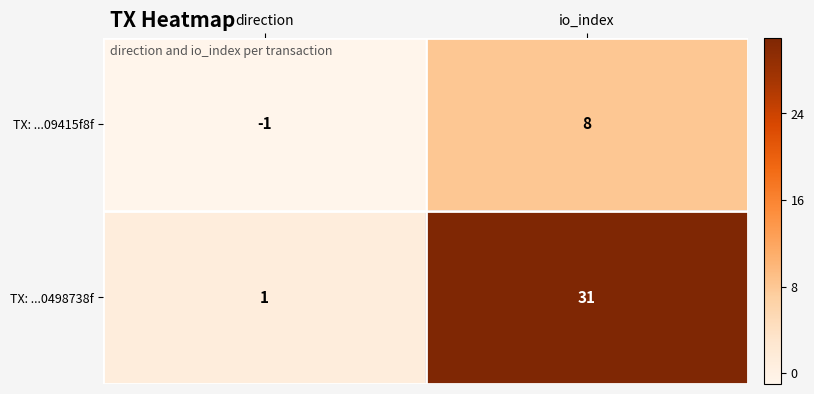

At how many categories does at least one series exceed 7?

1